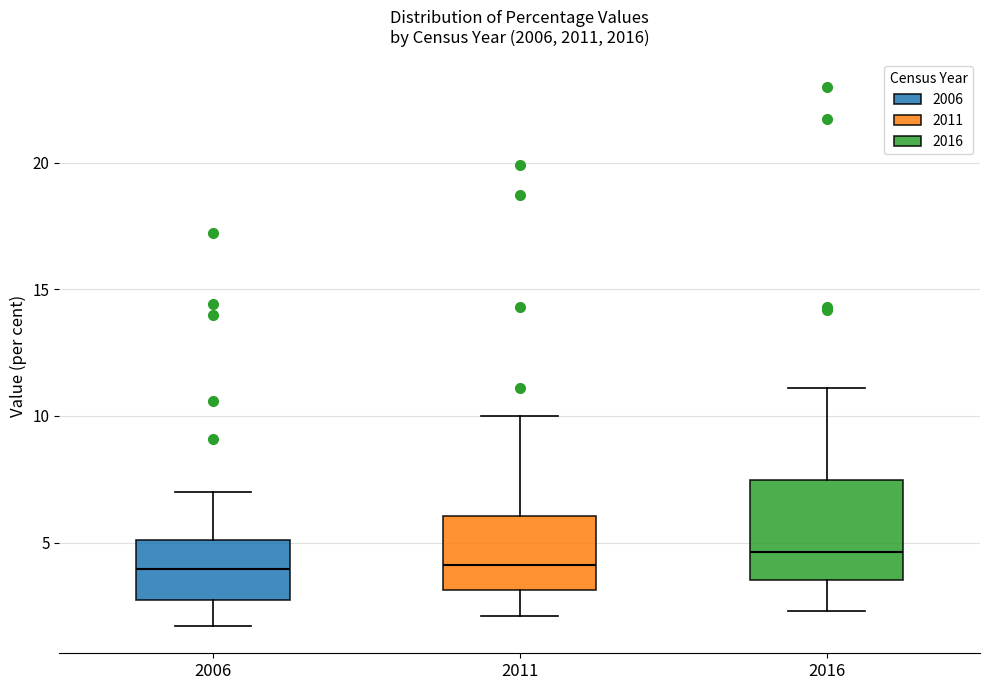

Which box has the highest median line?

2016